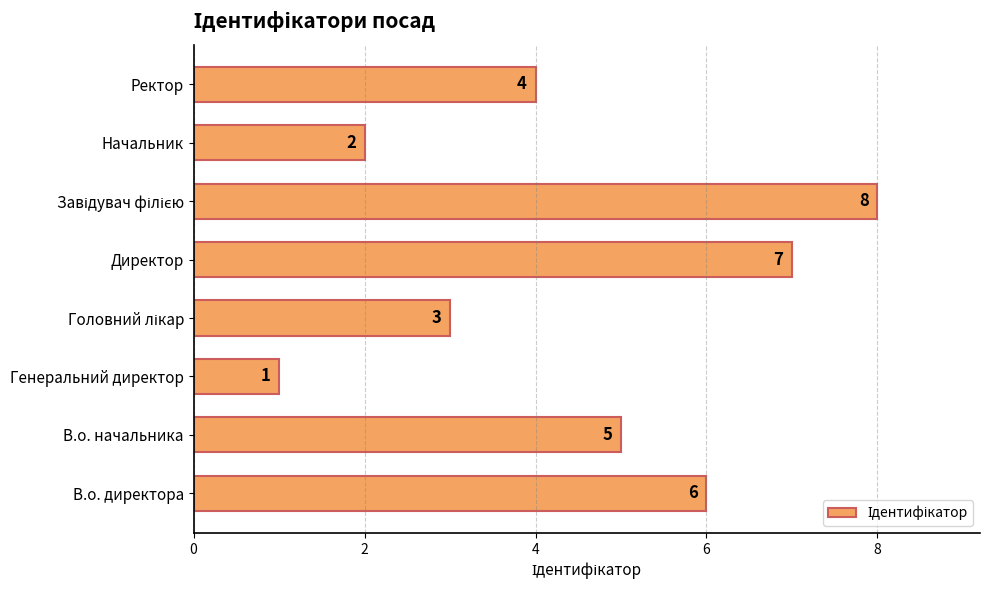

What is the difference between the maximum and second lowest values?

6